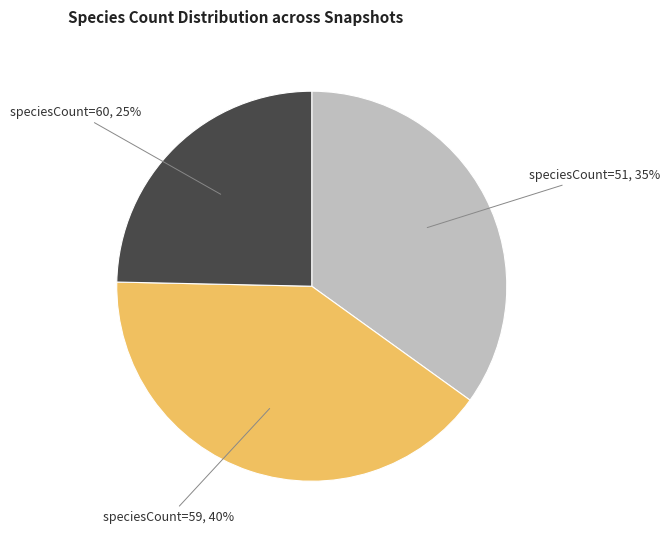

Is there a majority slice in this chart?

No